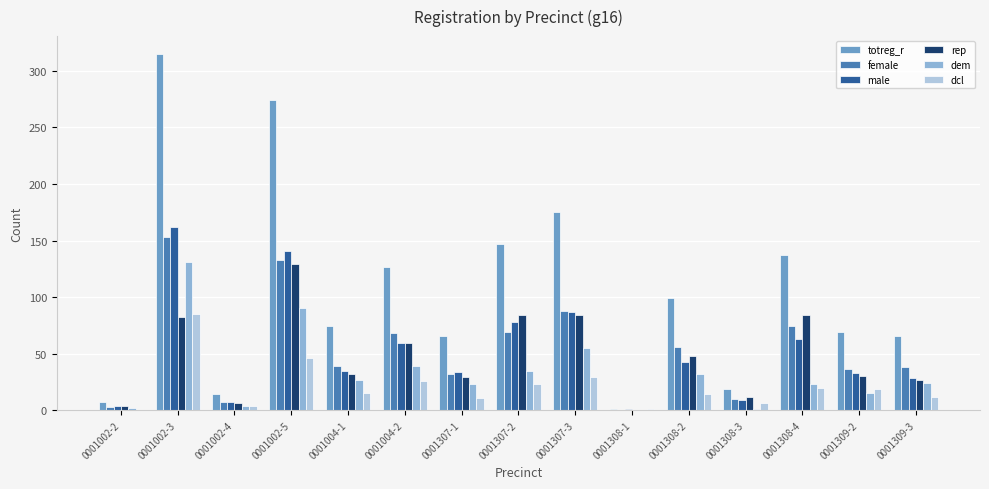

The value of dcl at 0001002-3 is 128. True or false?

False